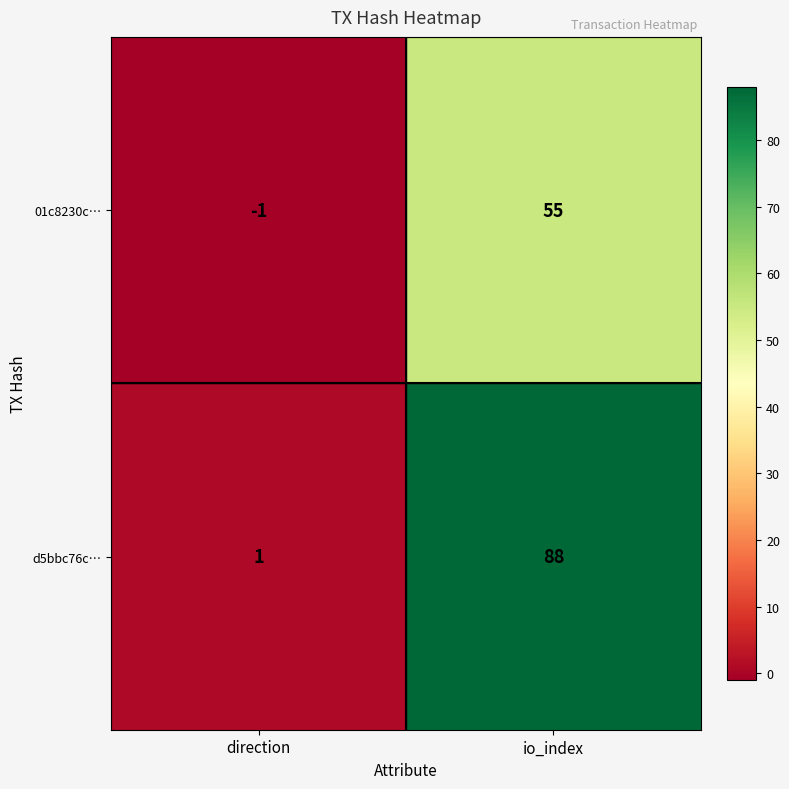

Reading left to right, extract all data points from this chart.

01c8230c…: direction=-1	io_index=55
d5bbc76c…: direction=1	io_index=88